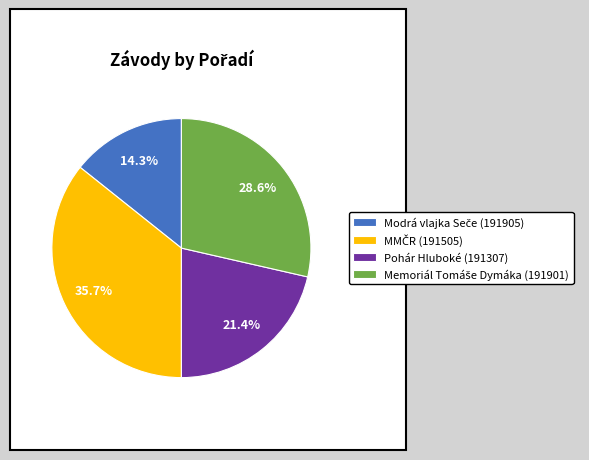

How many segments does this pie chart have?

4